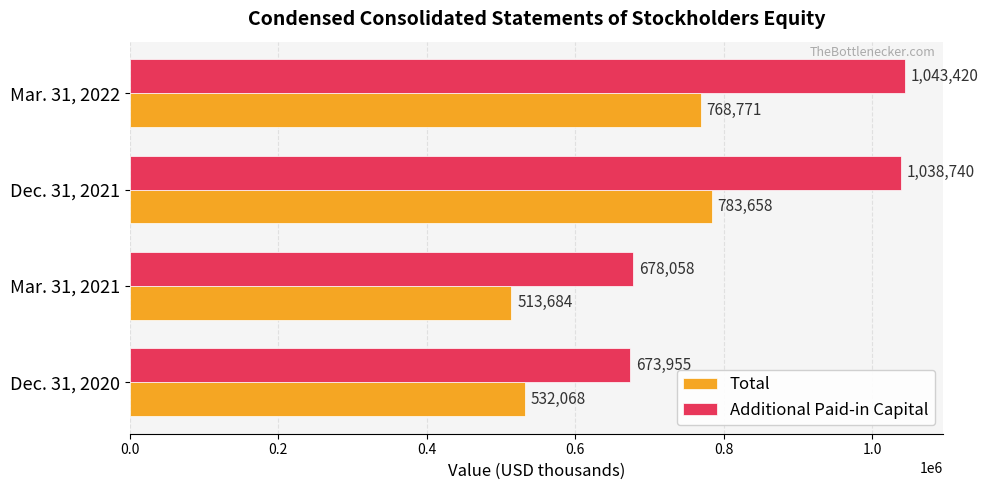

The value of Total at Mar. 31, 2022 is 768771. True or false?

True